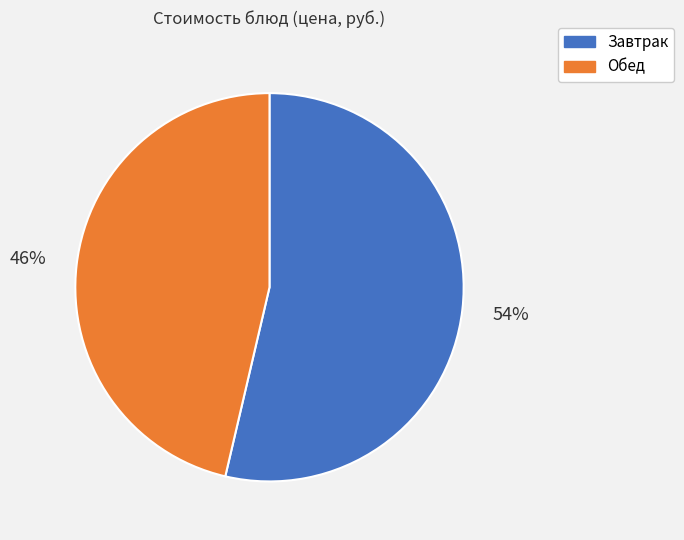

To the nearest percent, what is the combined percentage of Завтрак and Обед?

100%